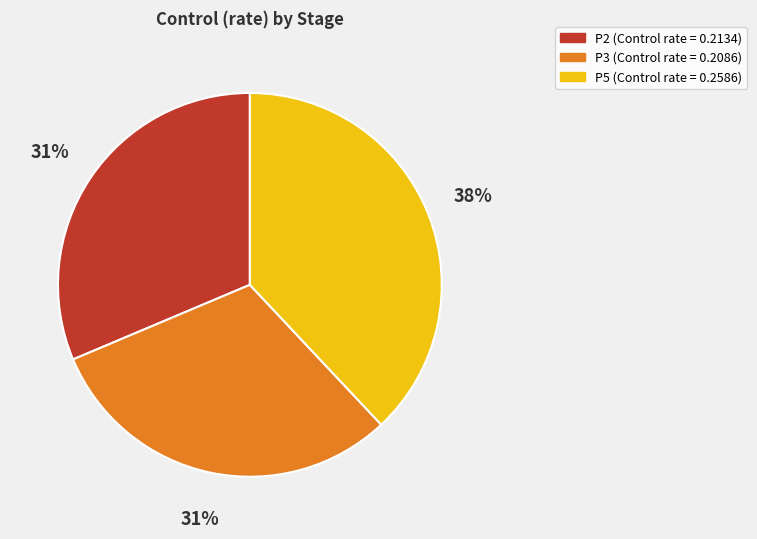

What is the largest slice in the pie chart?

P5